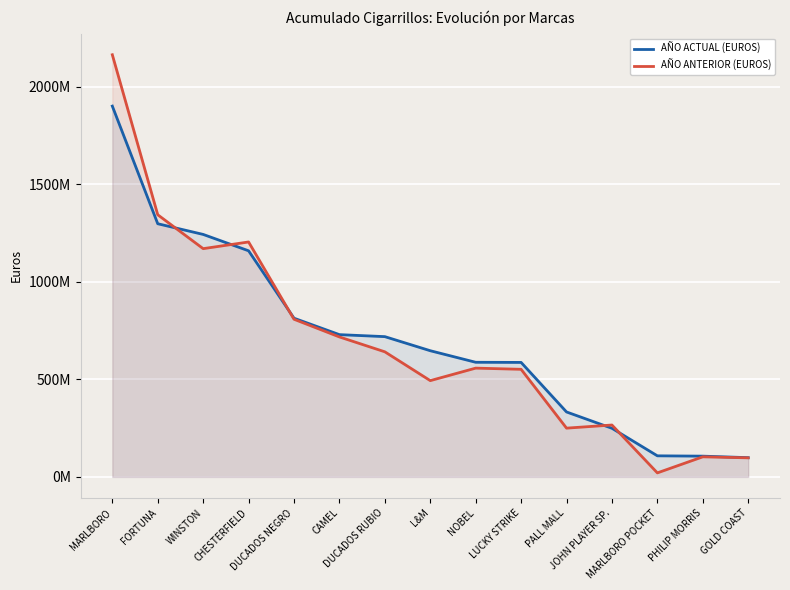

How many values in the AÑO ACTUAL (EUROS) series exceed 646445793?

8